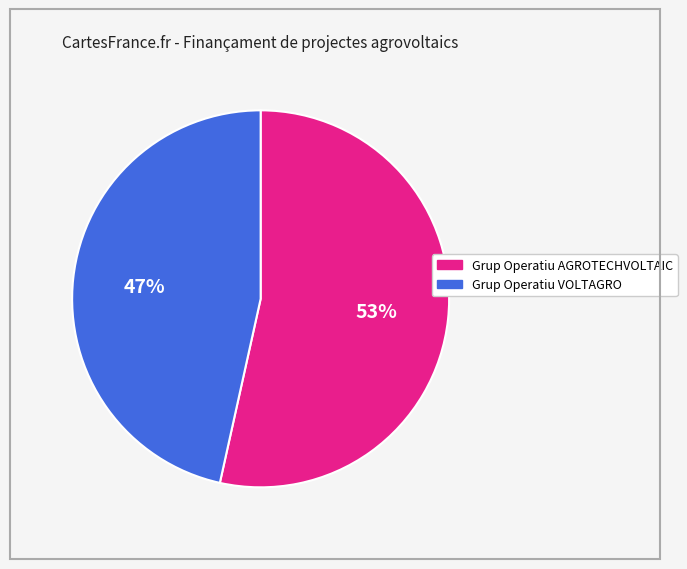

What is the ratio of the value at Grup Operatiu AGROTECHVOLTAIC to the value at Grup Operatiu VOLTAGRO?

1.1